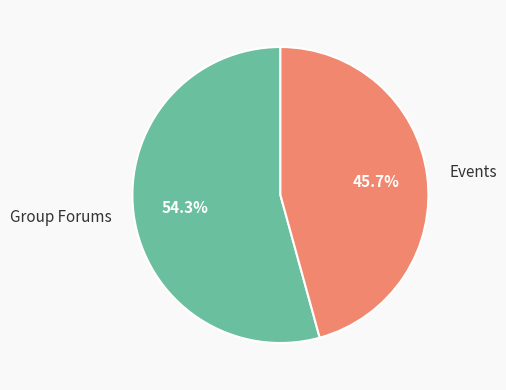

What percentage is the Events slice, to the nearest percent?

46%